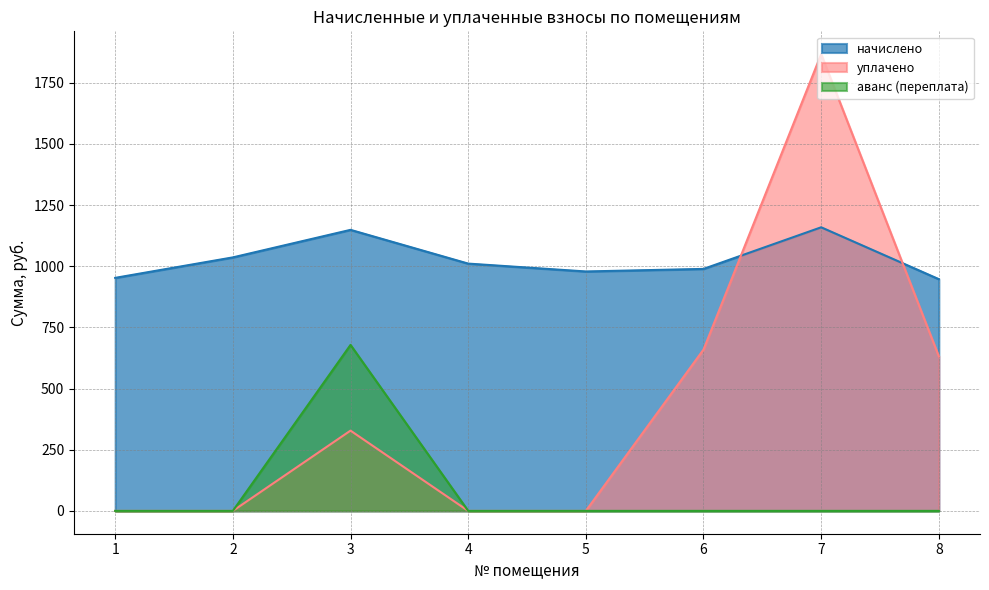

What is the difference between the maximum and second lowest values in the уплачено series?

1866.4